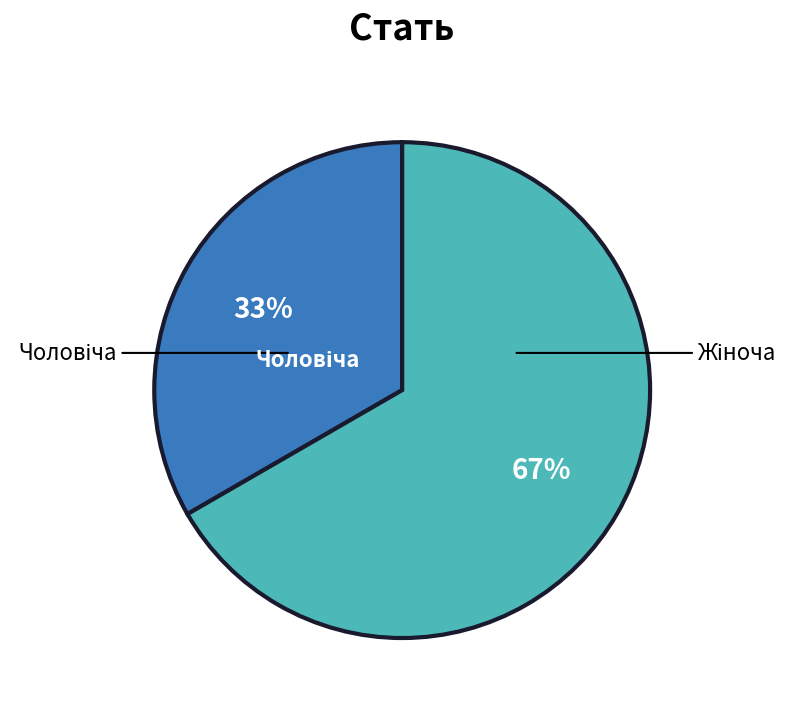

Does any single category account for the majority?

Yes